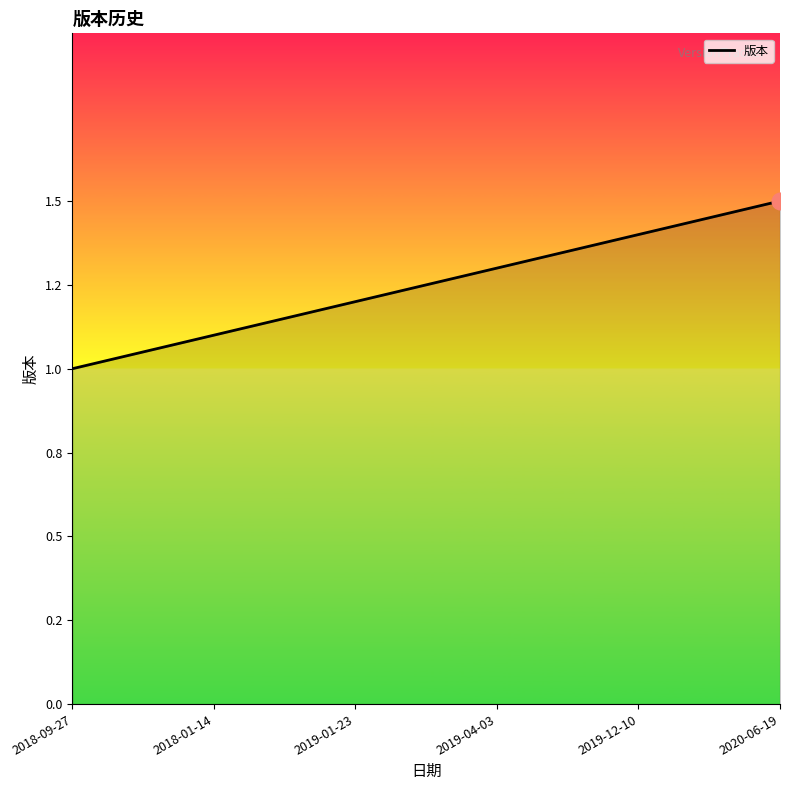

Is this an area chart (filled region under the line)?

Yes